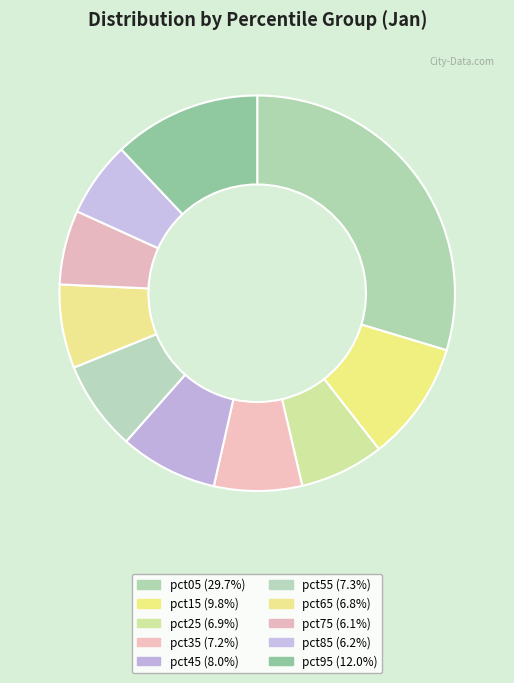

Is pct25 the majority of the pie?

No